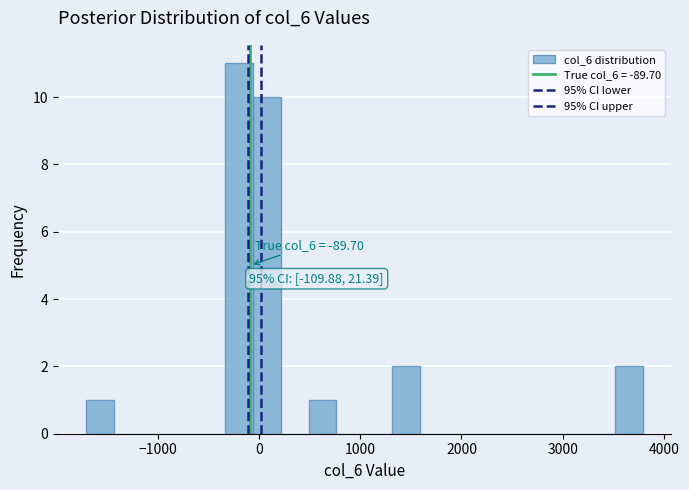

Read against the x-axis, roughly where is the centre of the tallest bar?

-200